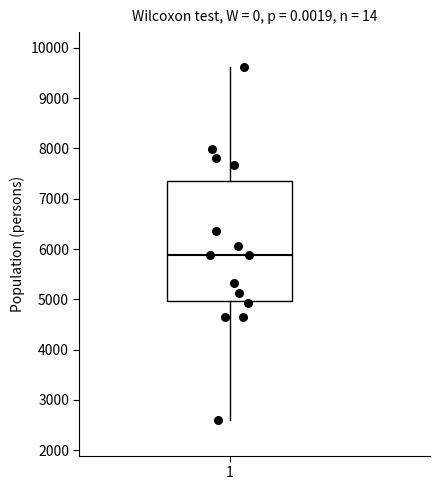

Transcribe this box plot: give where the median line is, the range the box spans, and where the two whiskers end, as read against the y-axis. The values are not printed on the chart, so give them approximately, as read against the axis.

median 5900, box 5000 to 7300, whiskers 2600 to 9600